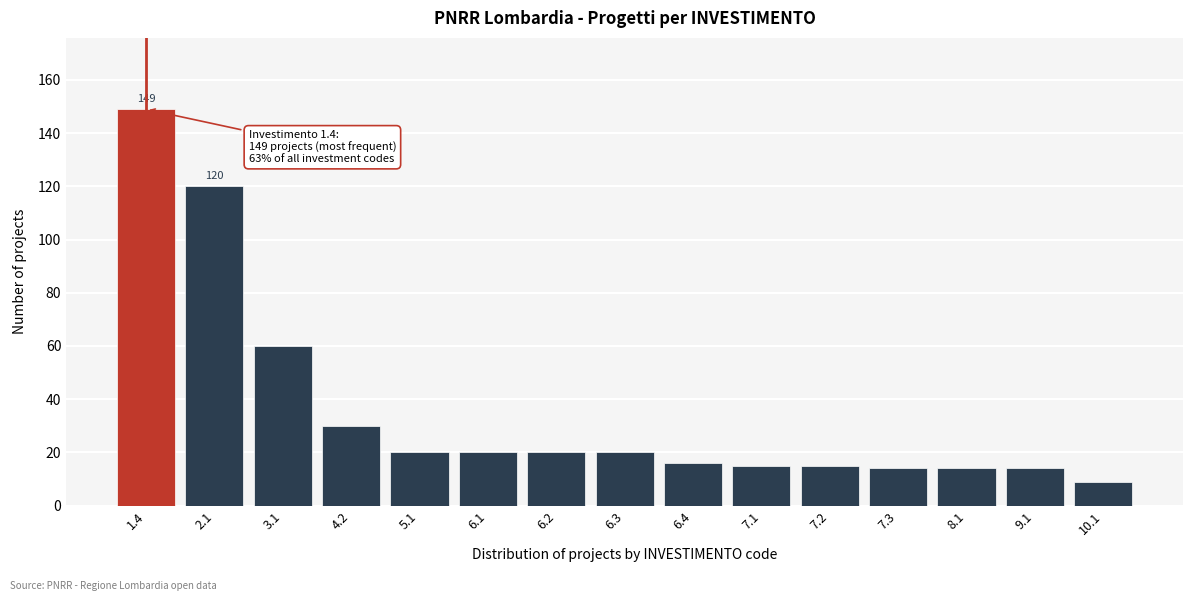

Reading right to left, transcribe all the data shown in this chart.

9	14	14	14	15	15	16	20	20	20	20	30	60	120	149